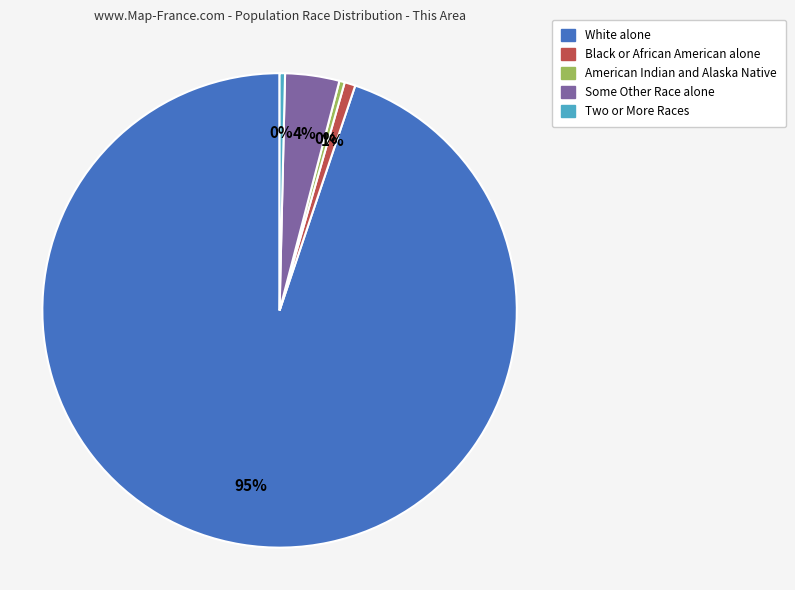

Does any single category account for the majority?

Yes